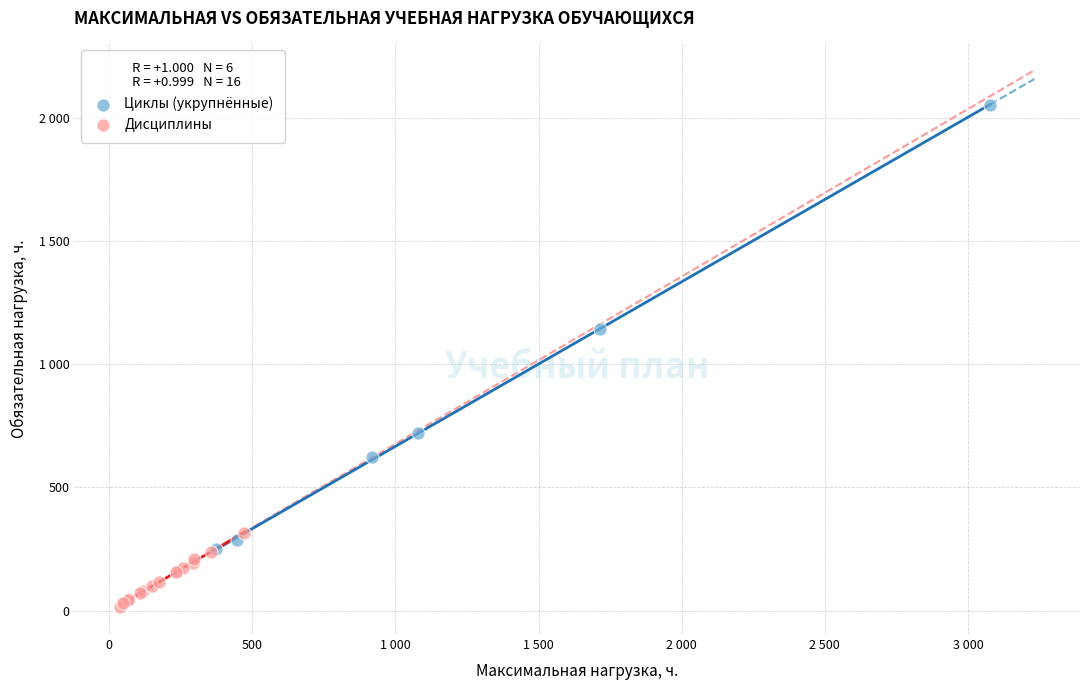

Which series contains the highest Y value?

Циклы (укрупнённые)